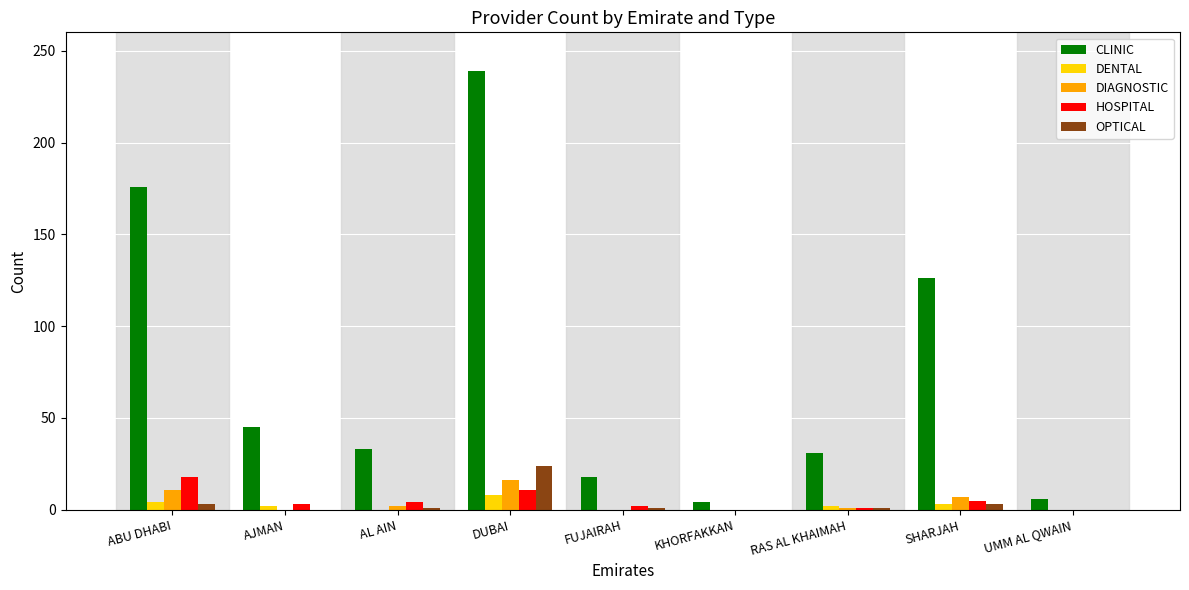

At which category is the sum across all series the highest?

DUBAI